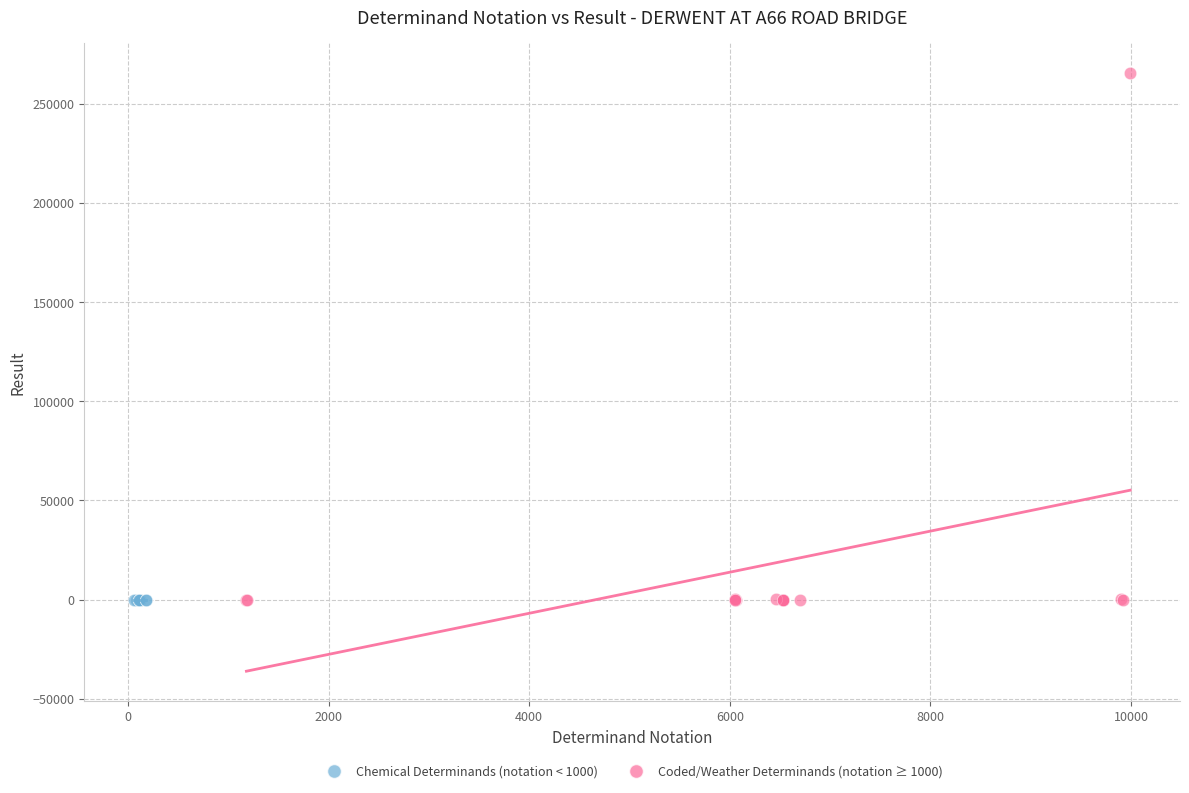

Which series has the widest spread of Y values?

Coded/Weather Determinands (notation ≥ 1000)